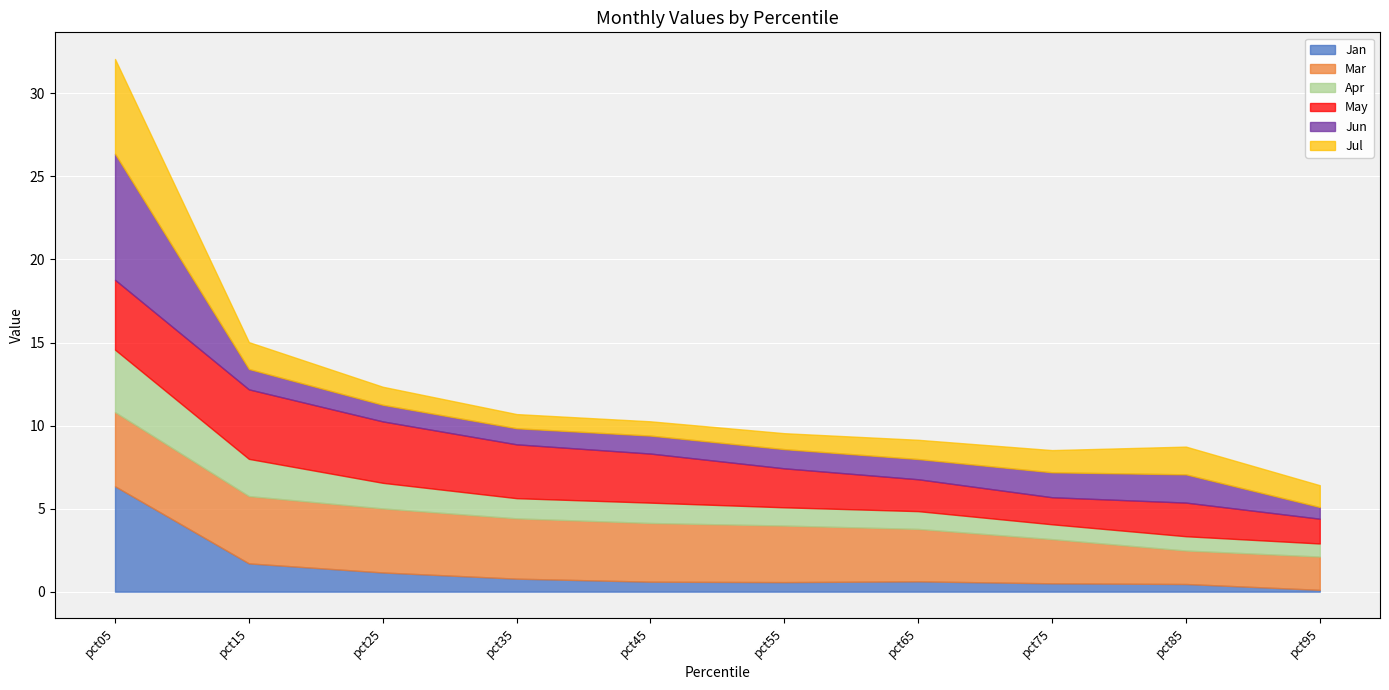

What is the difference between the maximum and minimum values in the Mar series?

2.5